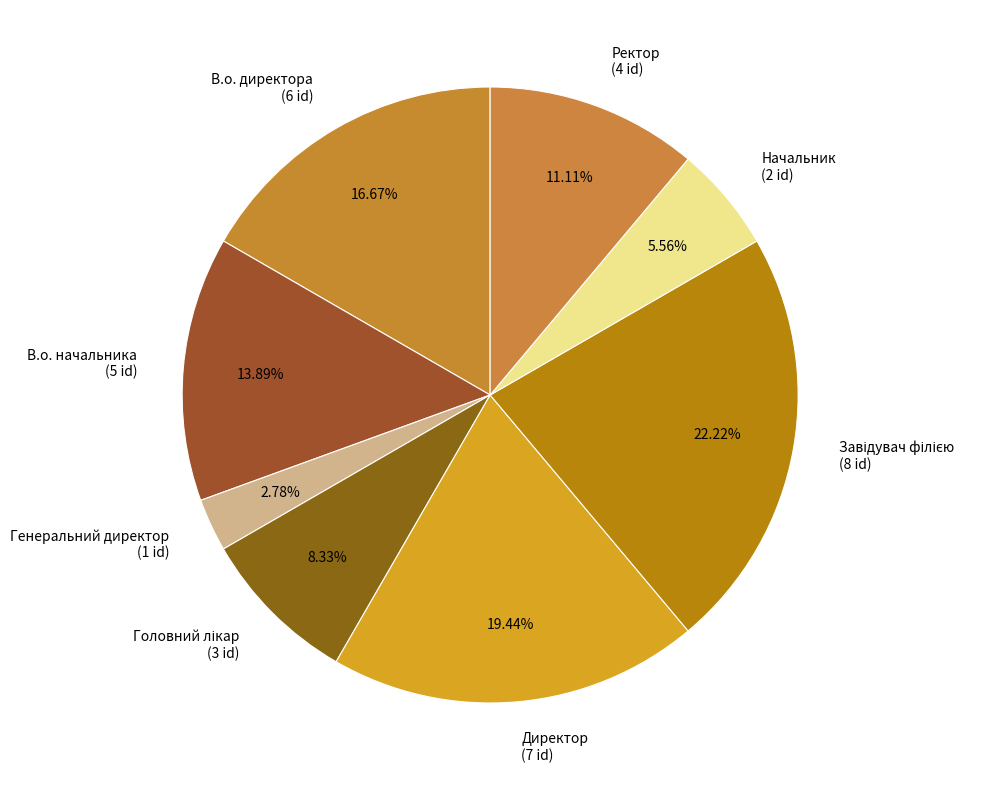

Is Генеральний директор (1 id) the majority of the pie?

No